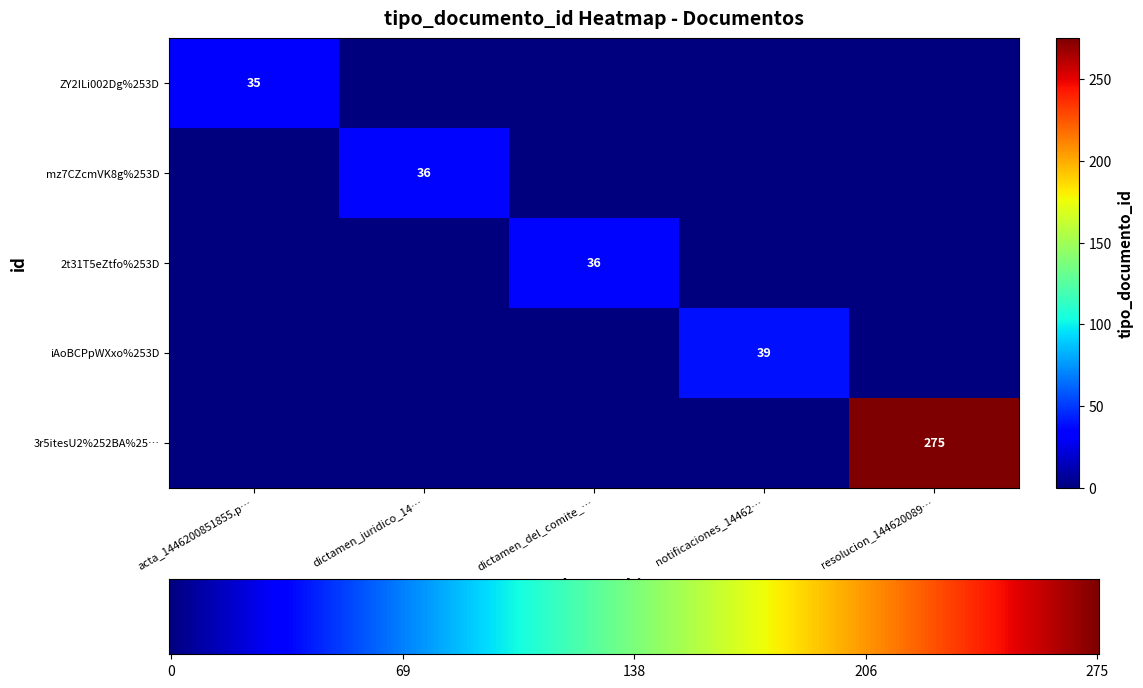

Is it true that iAoBCPpWXxo%253D equals 39 at 3?

True